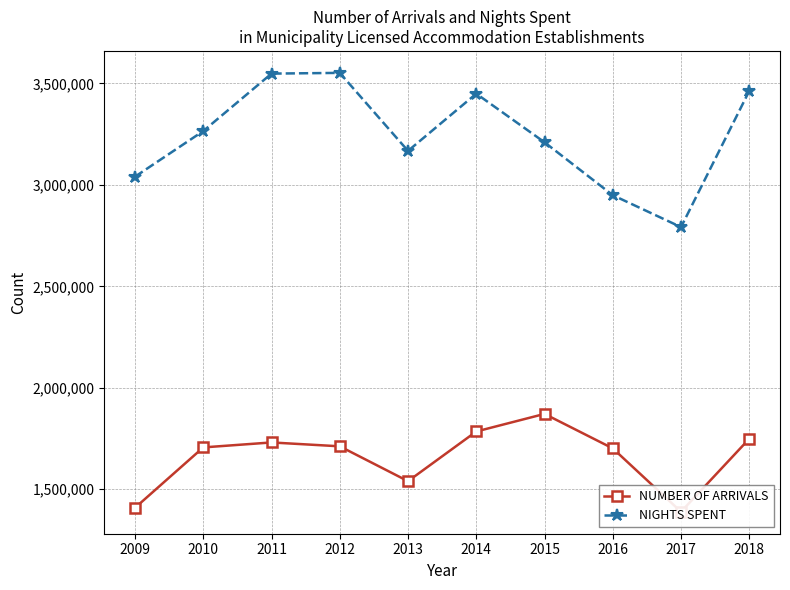

What is the value of the NUMBER OF ARRIVALS point at the 8th from the left?

1701491